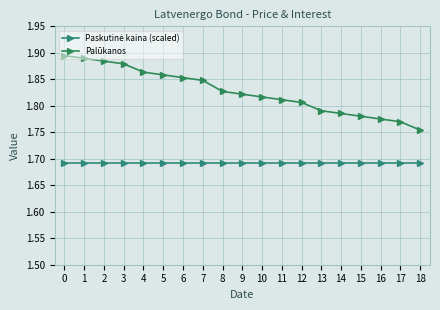

True or false: Palūkanos and Paskutinė kaina (scaled) cross at least once.

False